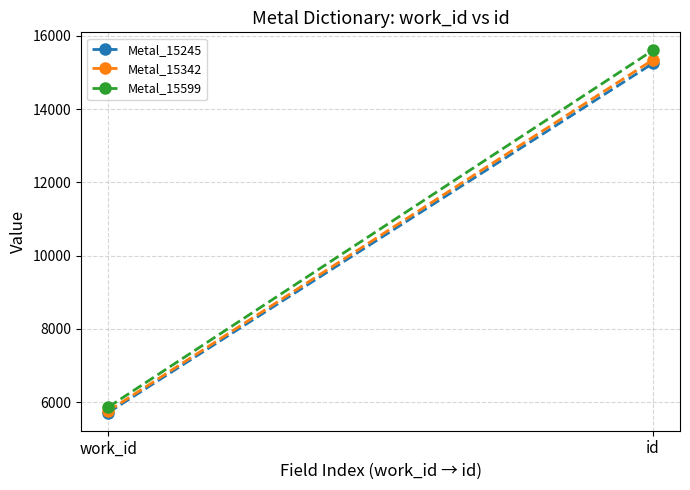

Which series has the largest range (max minus min)?

Metal_15599